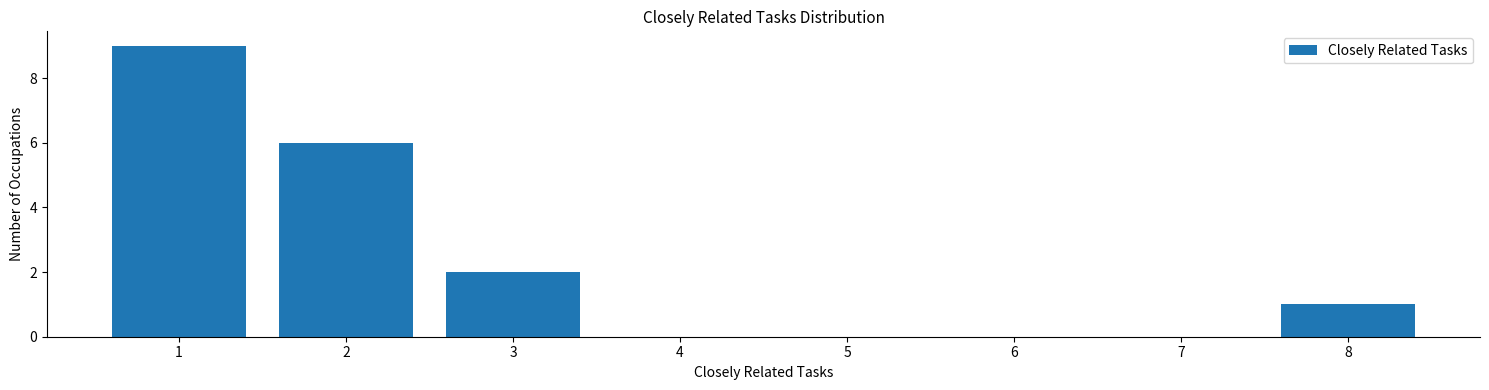

Reading left to right, transcribe all the data shown in this chart.

9	6	2	1